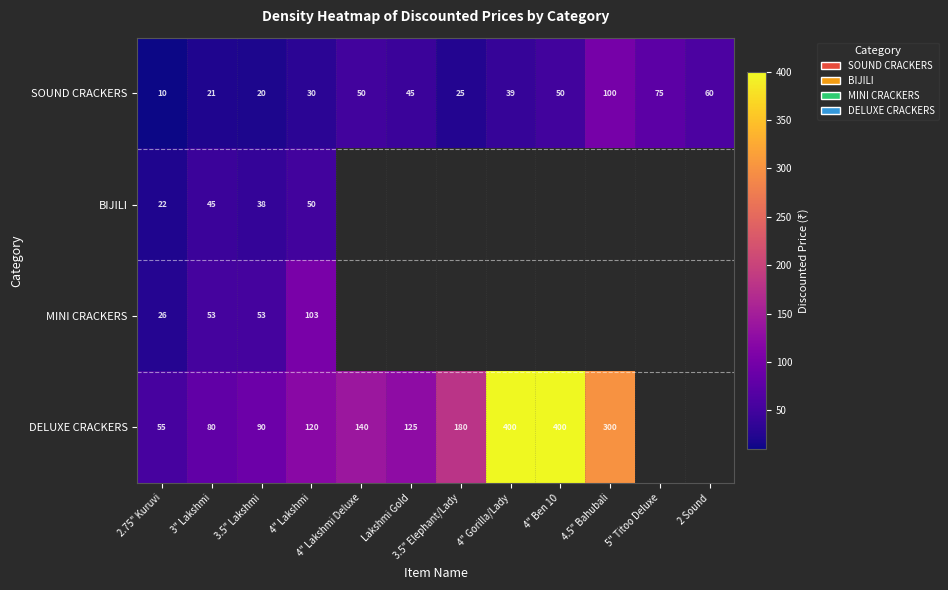

What is the difference between the highest and lowest values at 4" Lakshmi?

90